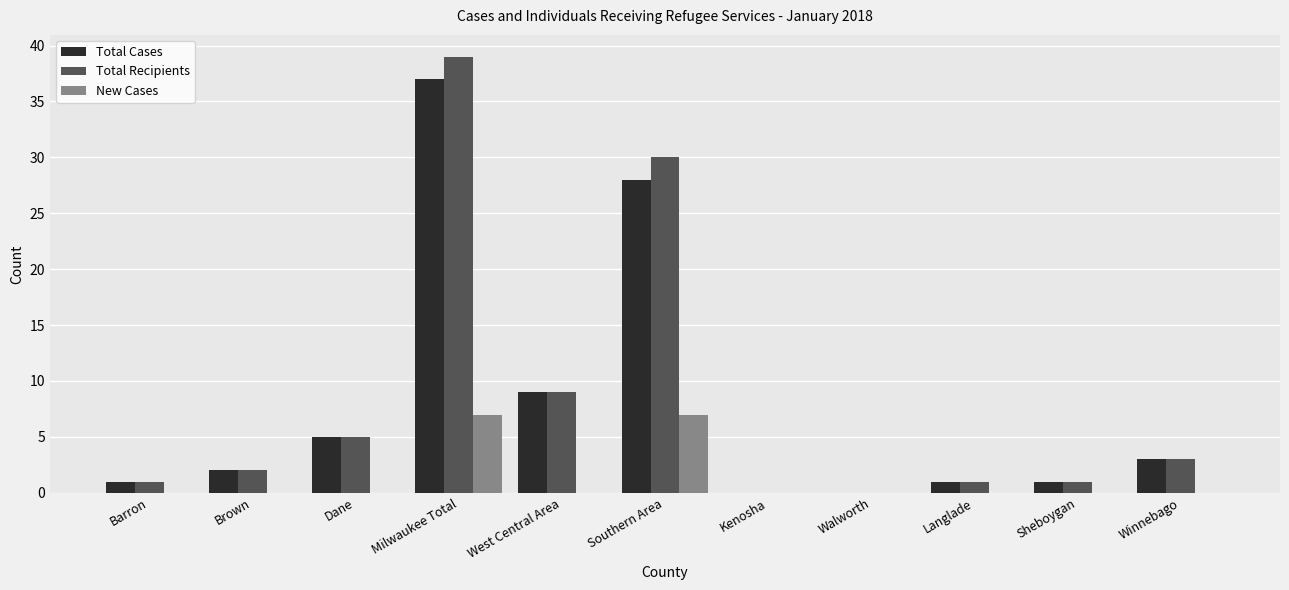

Which category has the highest value in the Total Cases series?

Milwaukee Total